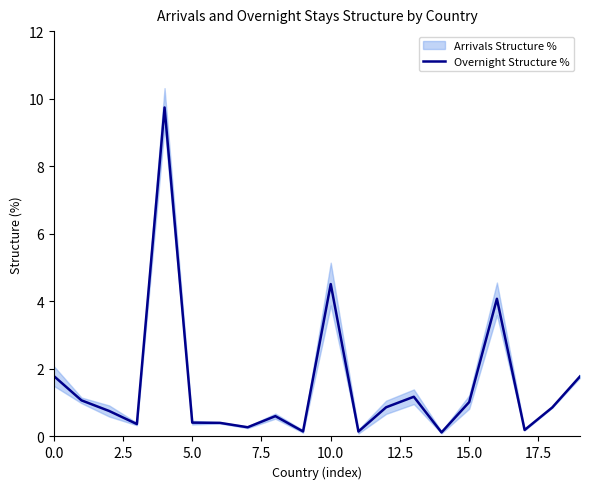

Is it true that Overnight Structure % equals 0.4 at 5.0?

True